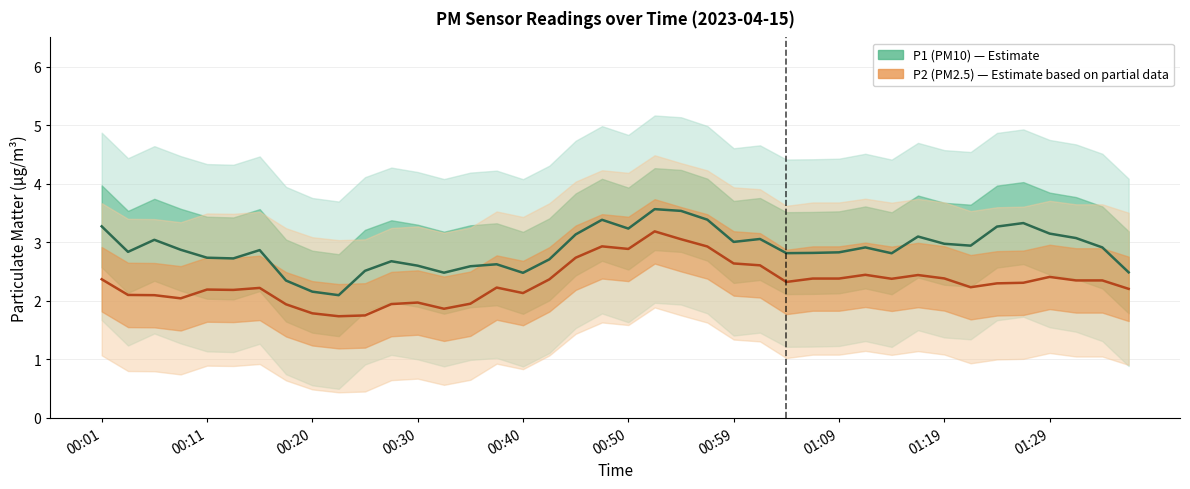

What position from the left is 01:29?

10